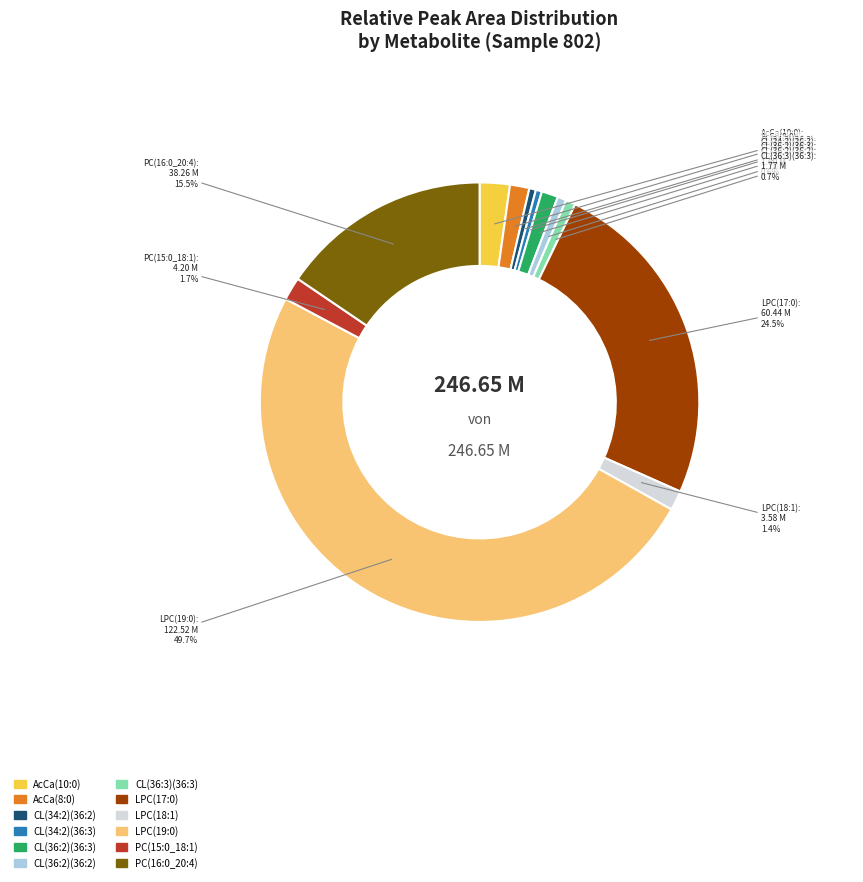

How many slices are in this pie chart?

12